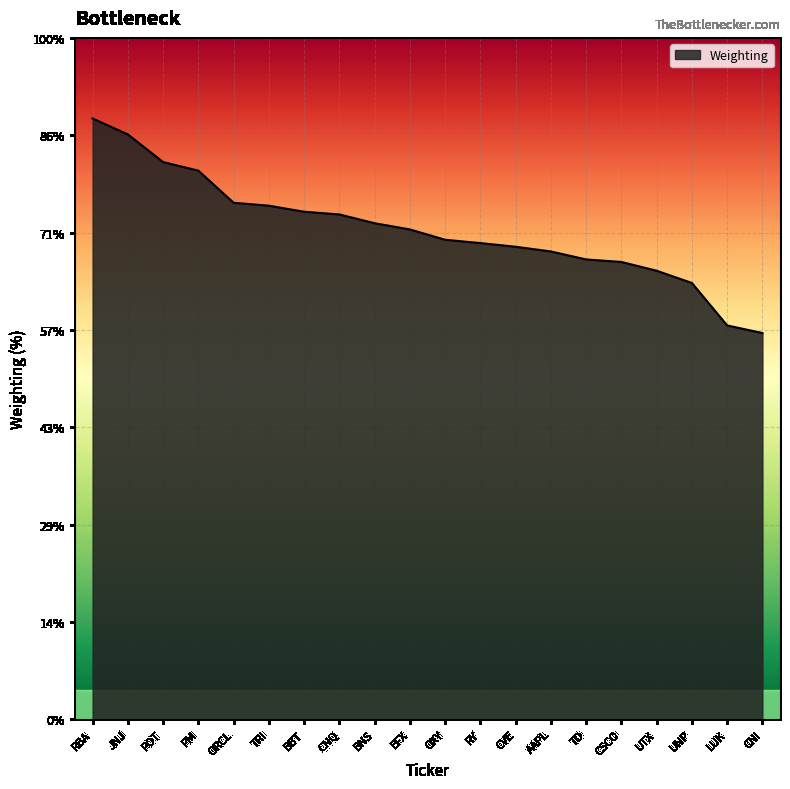

Where does the data first go above 2?

RBA